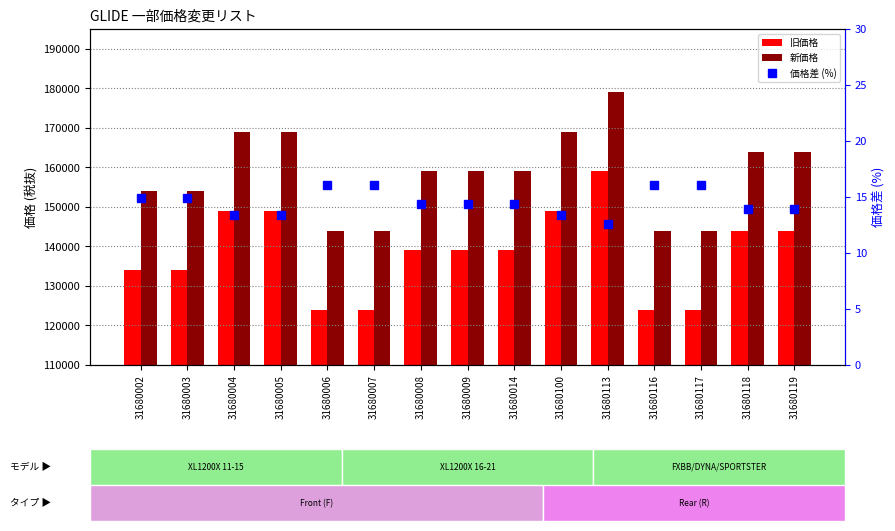

What is the value of the 価格差 (%) bar at the 5th from the left?

16.1